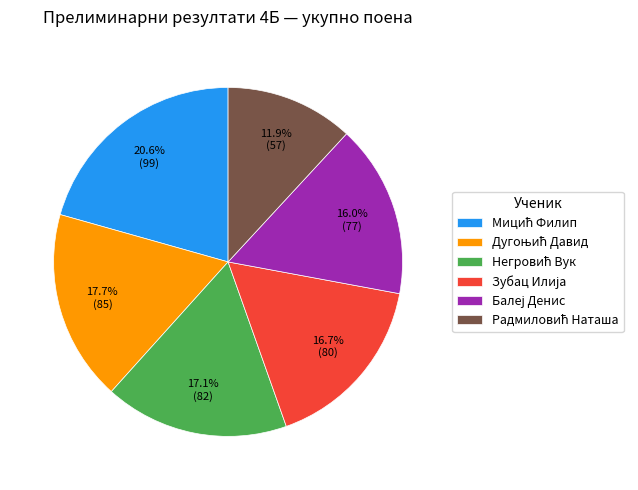

Does any single category account for the majority?

No